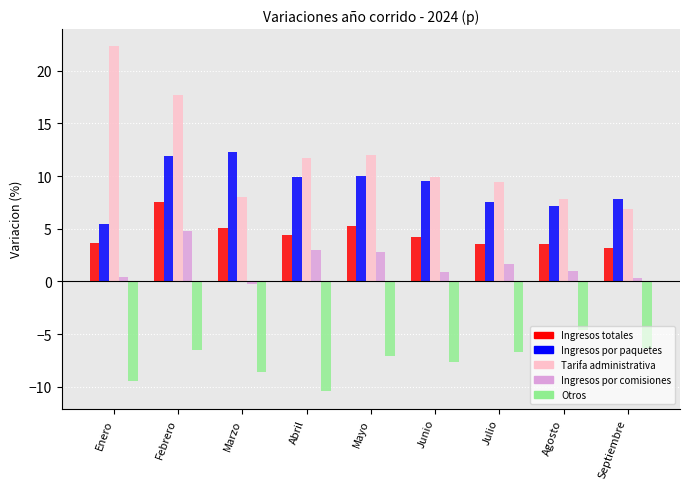

Rank the series at Febrero from highest to lowest value.

Tarifa administrativa, Ingresos por paquetes, Ingresos totales, Ingresos por comisiones, Otros